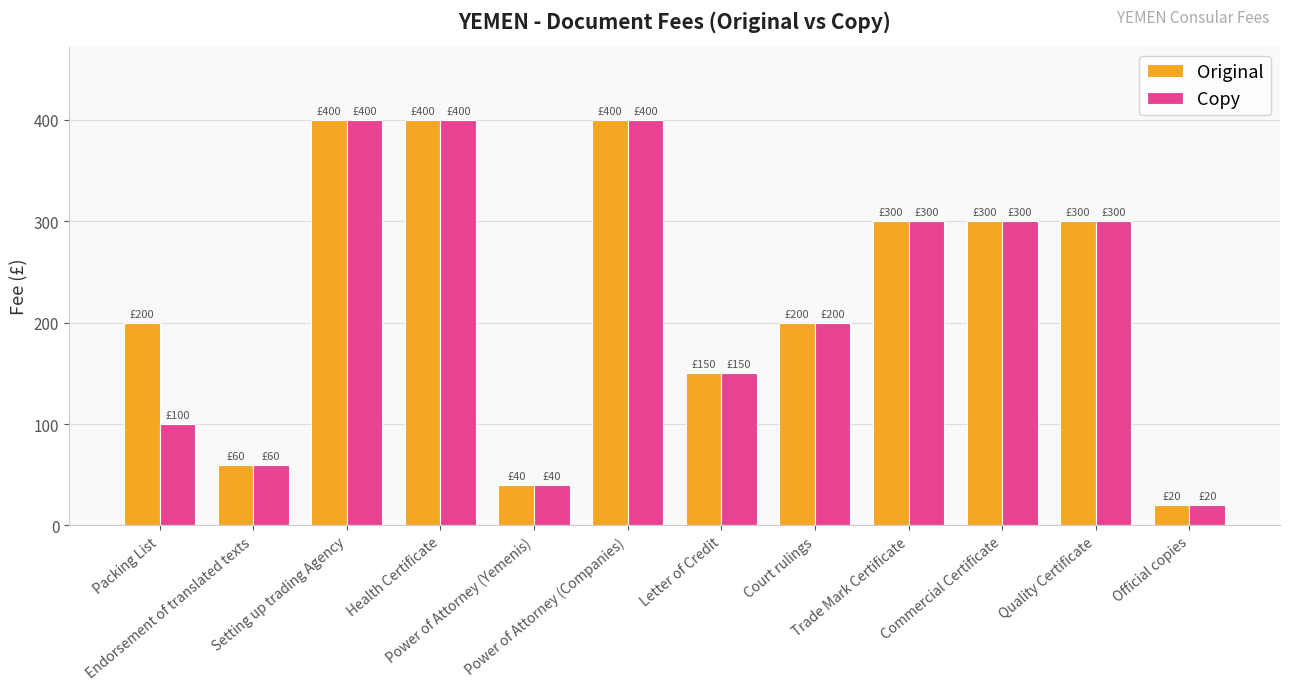

What is the difference between the second highest and minimum values in the Copy series?

380